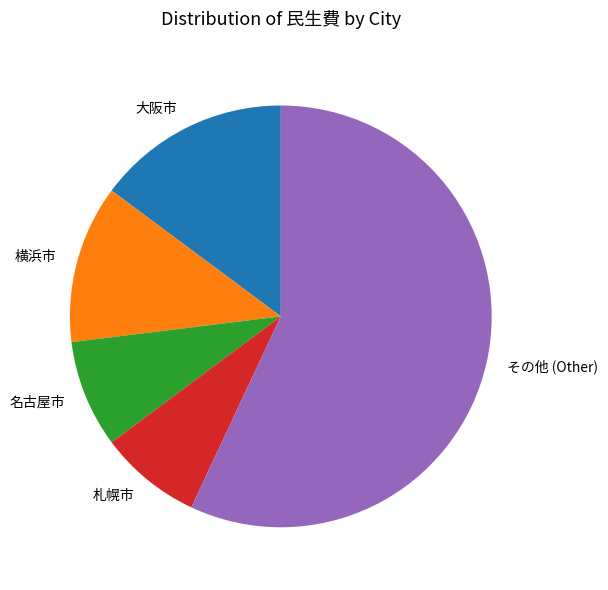

The 札幌市 slice represents 8% of the pie. True or false?

True